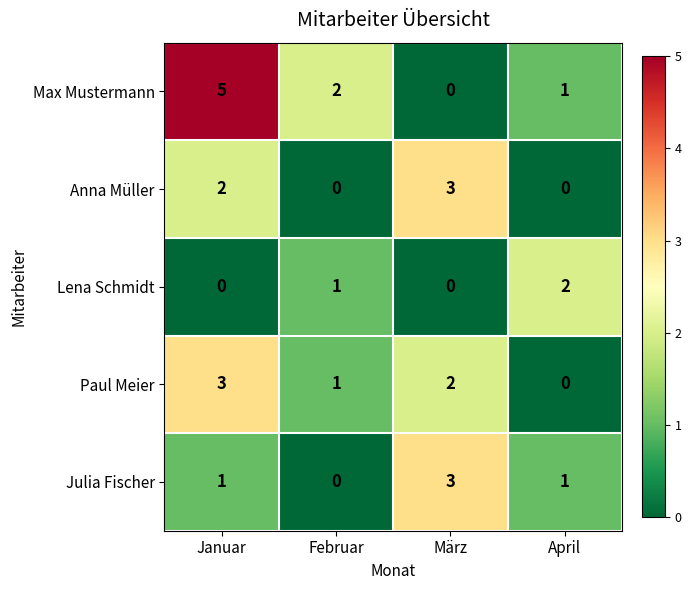

The Anna Müller series shows 1 at März. True or false?

False